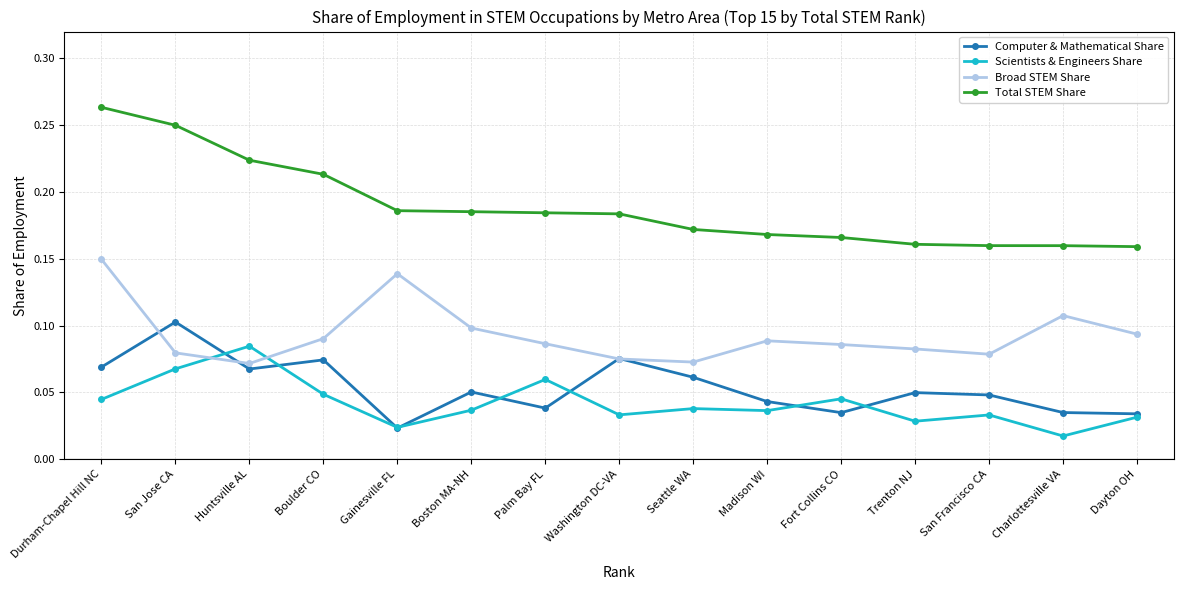

How many lines are shown in the chart?

4